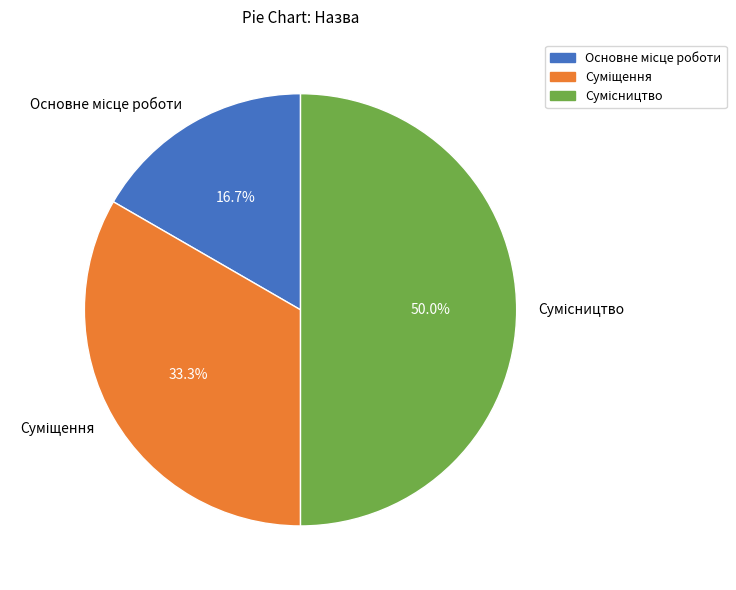

How many segments does this pie chart have?

3